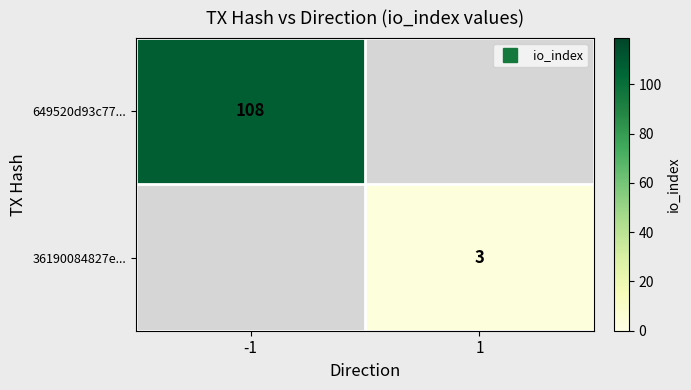

List the labels in order of 36190084827e... value, largest first.

-1, 1